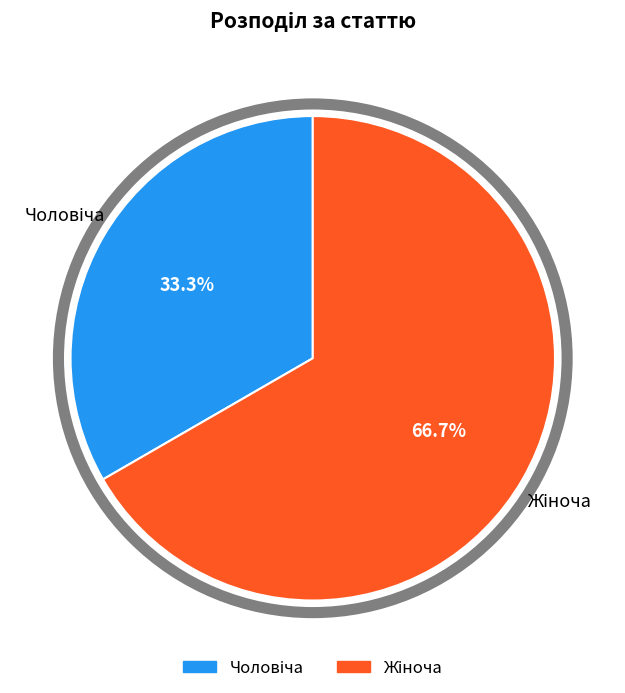

True or false: Жіноча accounts for 67% of the total.

True